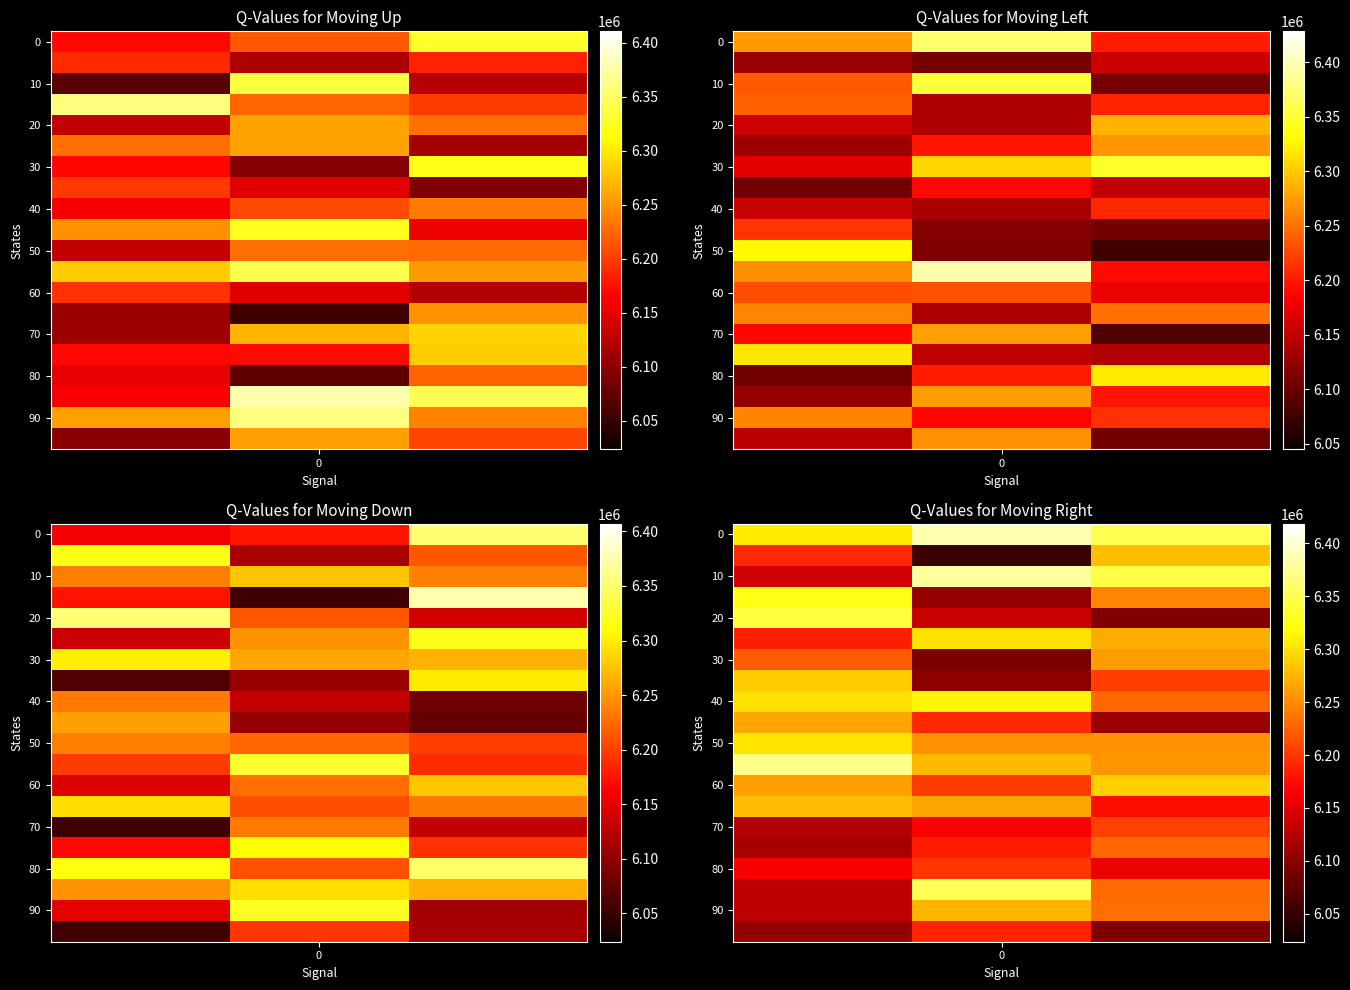

What is the total value across all series at 2?

124512874.8